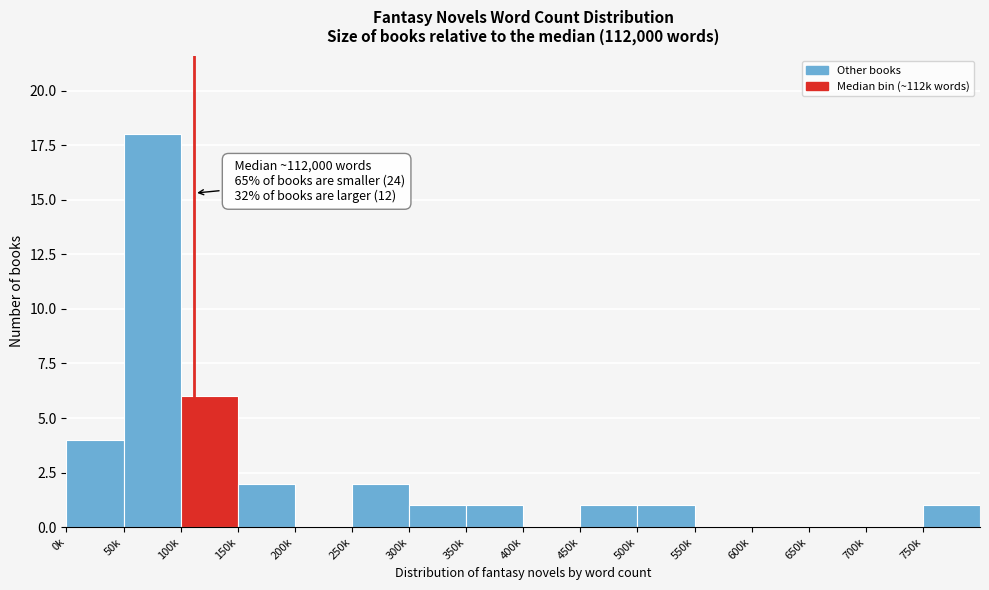

Reading left to right, list all the values displayed in this chart.

0k=4	50k=18	100k=6	150k=2	200k=0	250k=2	300k=1	350k=1	400k=0	450k=1	500k=1	550k=0	600k=0	650k=0	700k=0	750k=1